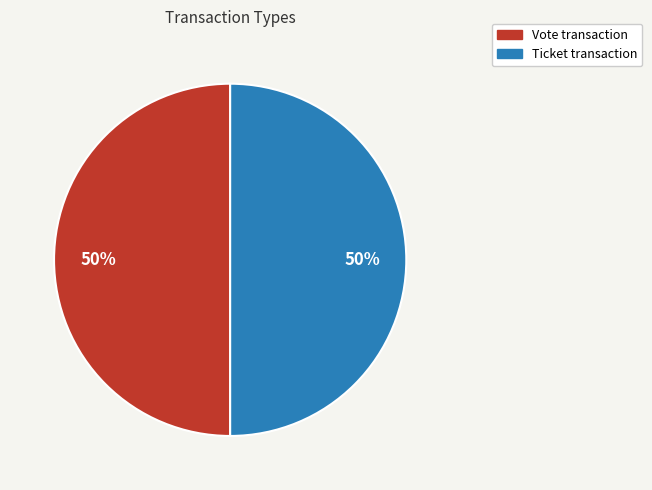

To the nearest percent, what is the average slice percentage?

50%